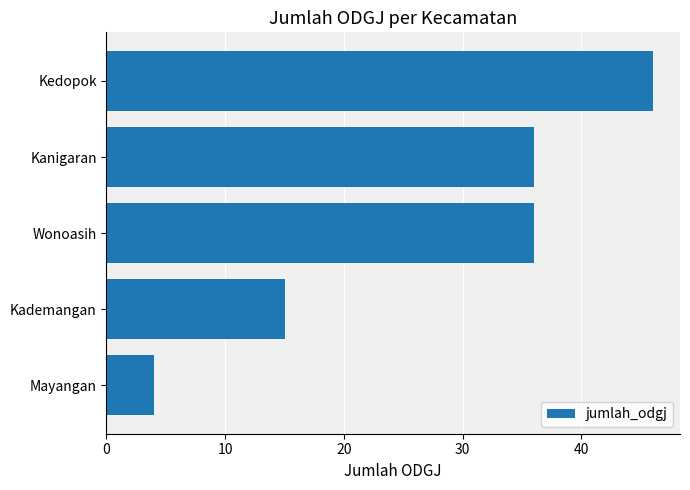

Does the chart contain any negative values?

No